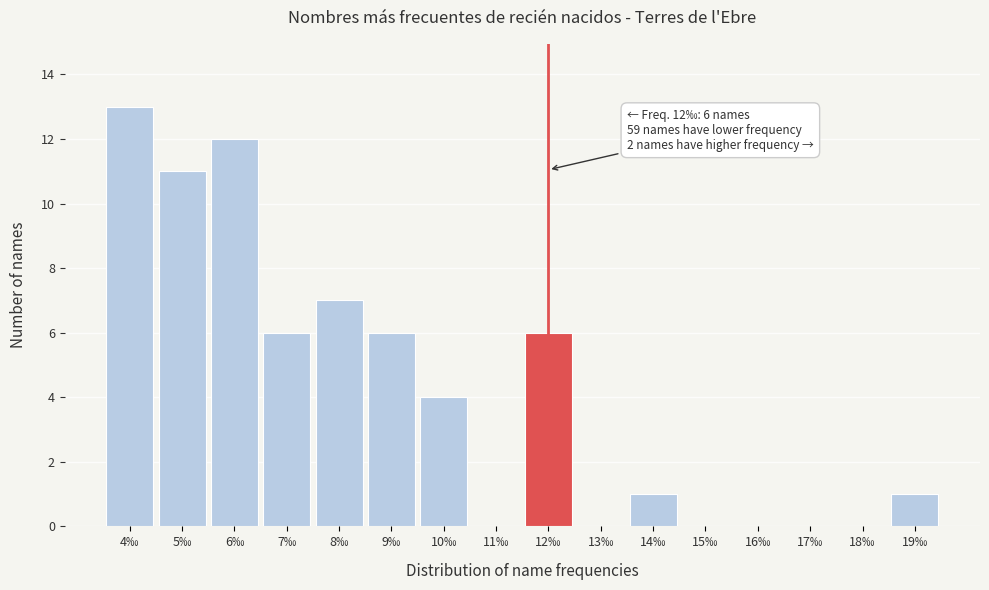

Which range on the x-axis has the tallest bar?

3.5 to 4.5